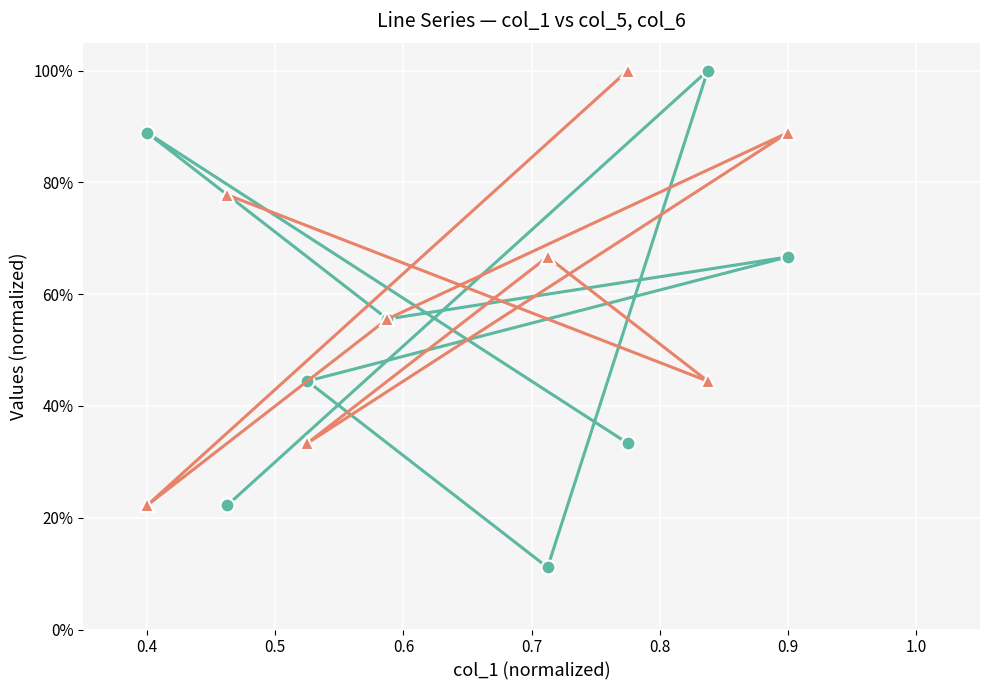

How many interior local valleys does the Replication series have?

2